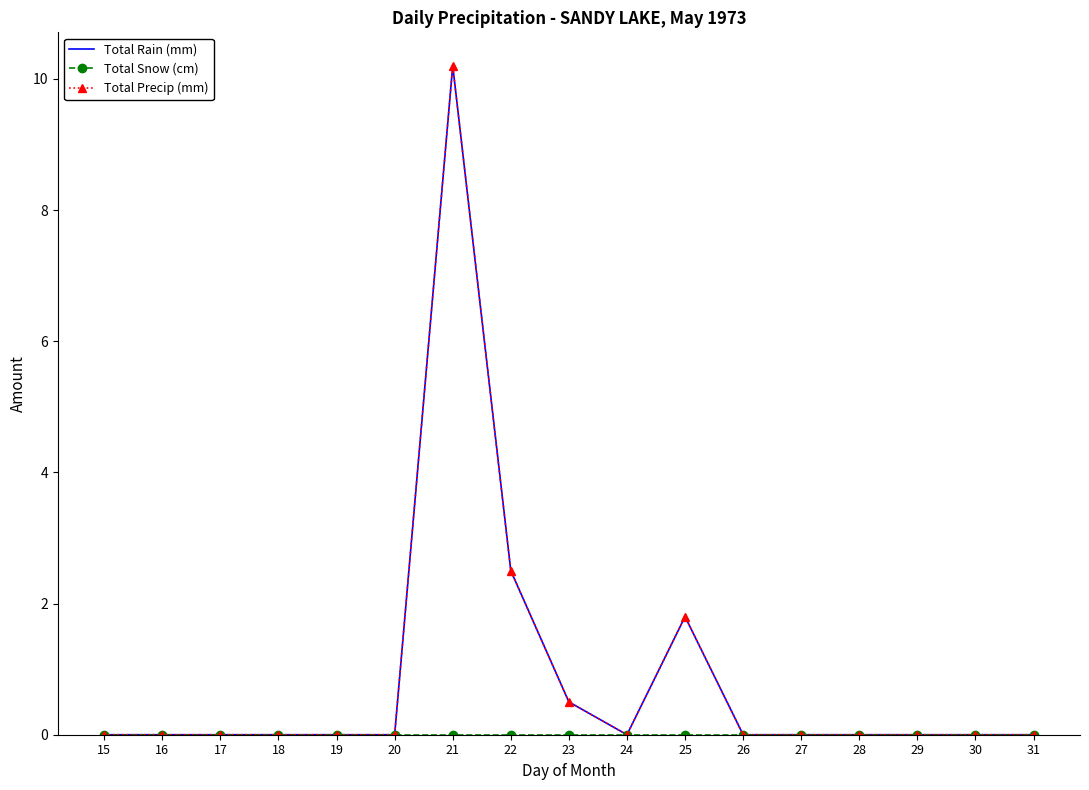

At which label is Total Snow (cm) closest to 0?

15